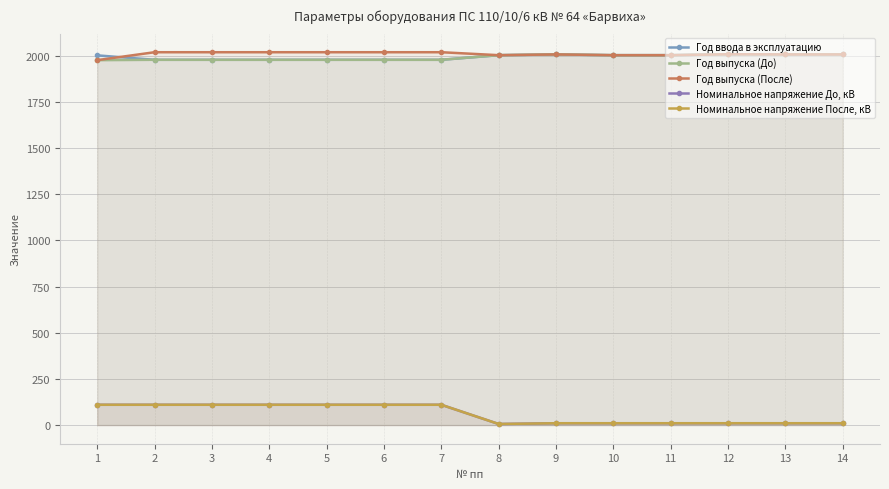

What value does the Номинальное напряжение После, кВ series have at 13?

10